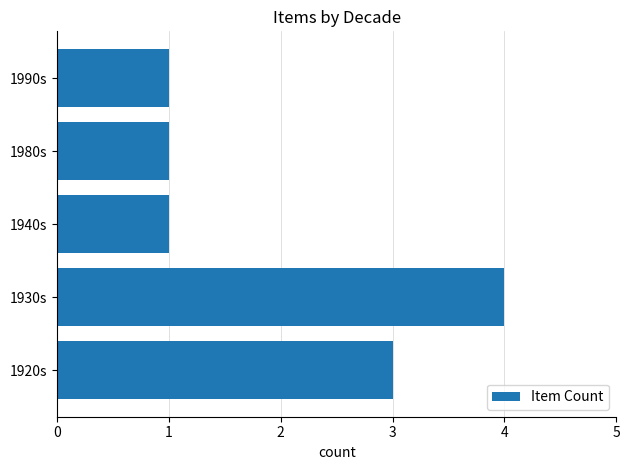

What is the difference between the maximum and minimum values?

3